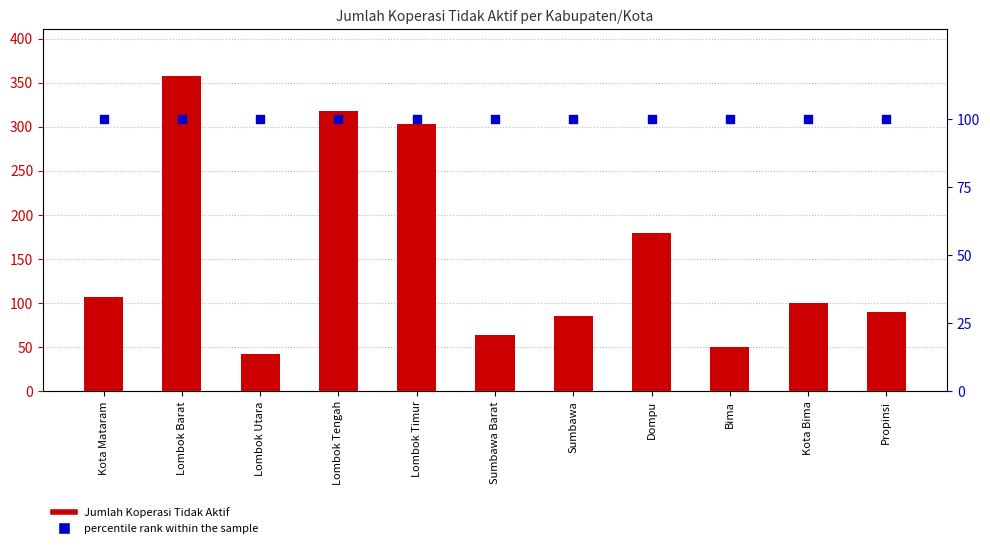

Is the value of Jumlah Koperasi Tidak Aktif at Dompu greater than the value of percentile rank within the sample at Lombok Utara?

Yes